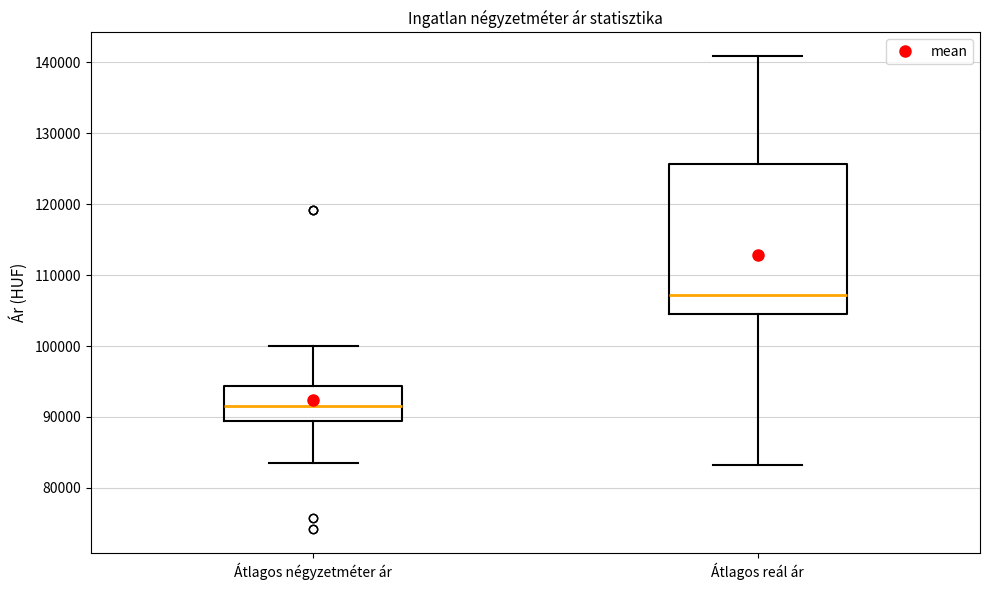

Which box has the highest median line?

Átlagos reál ár